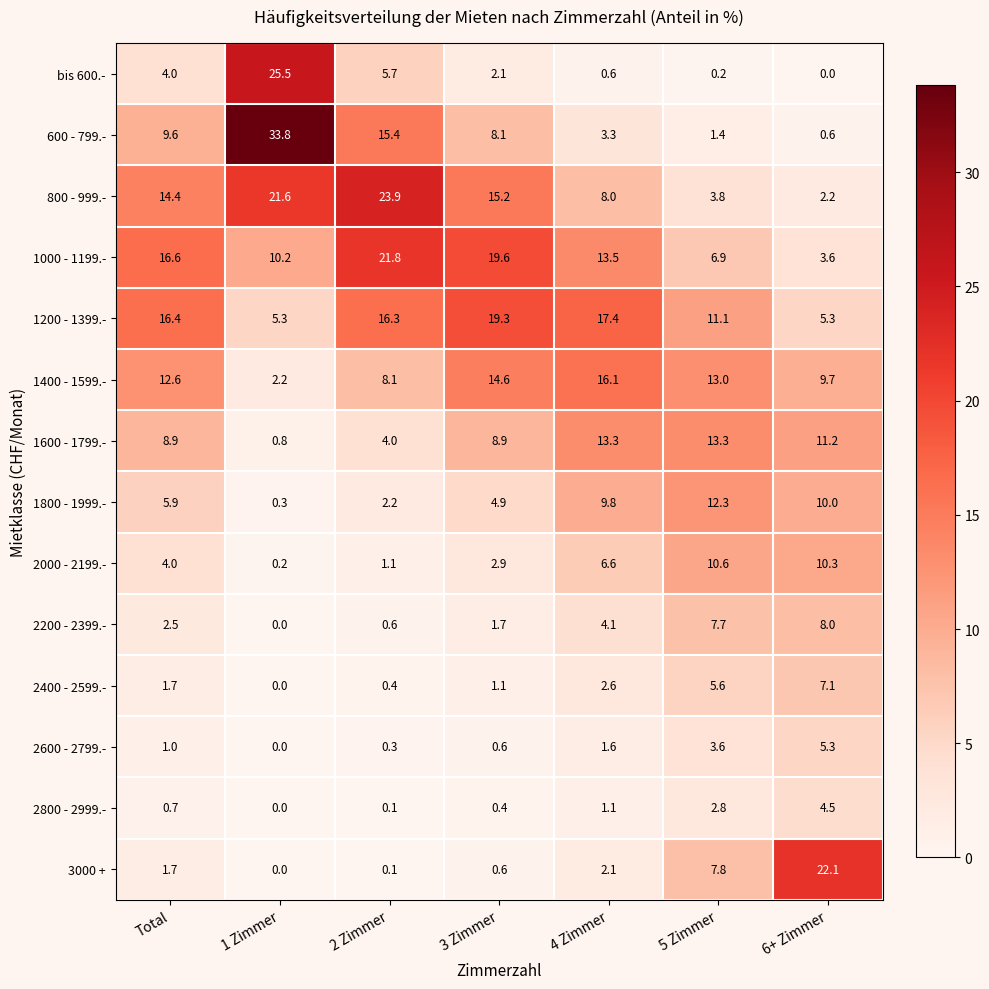

What is the total value across all series at 4 Zimmer?

100.1